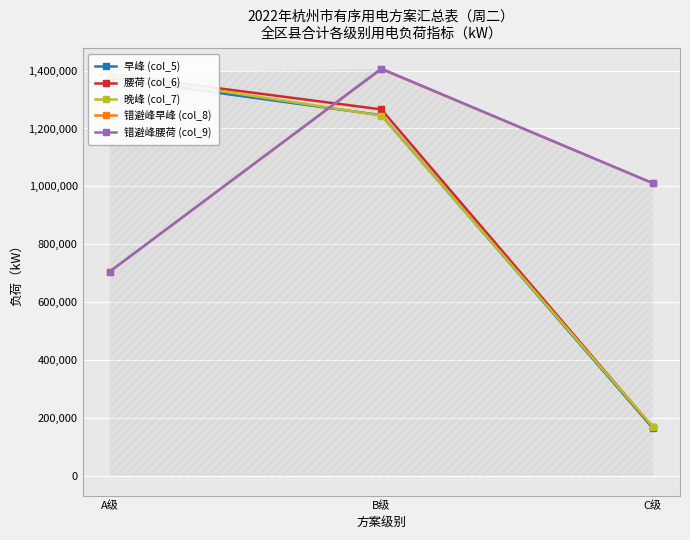

Between A级 and C级, which series saw the biggest shift?

腰荷 (col_6)